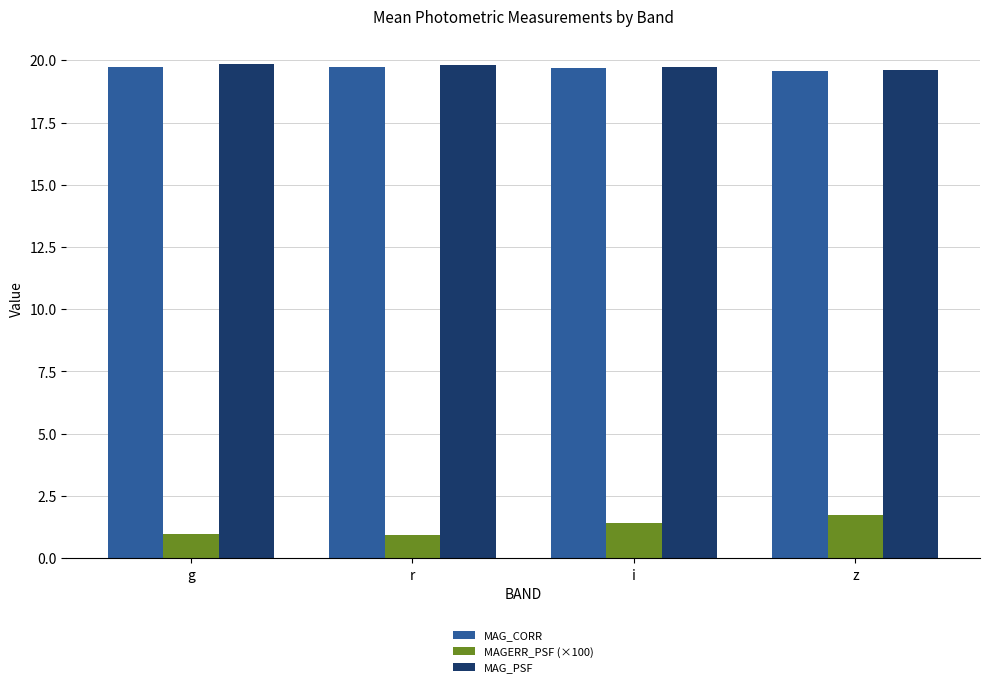

Does the chart contain stacked bars?

No